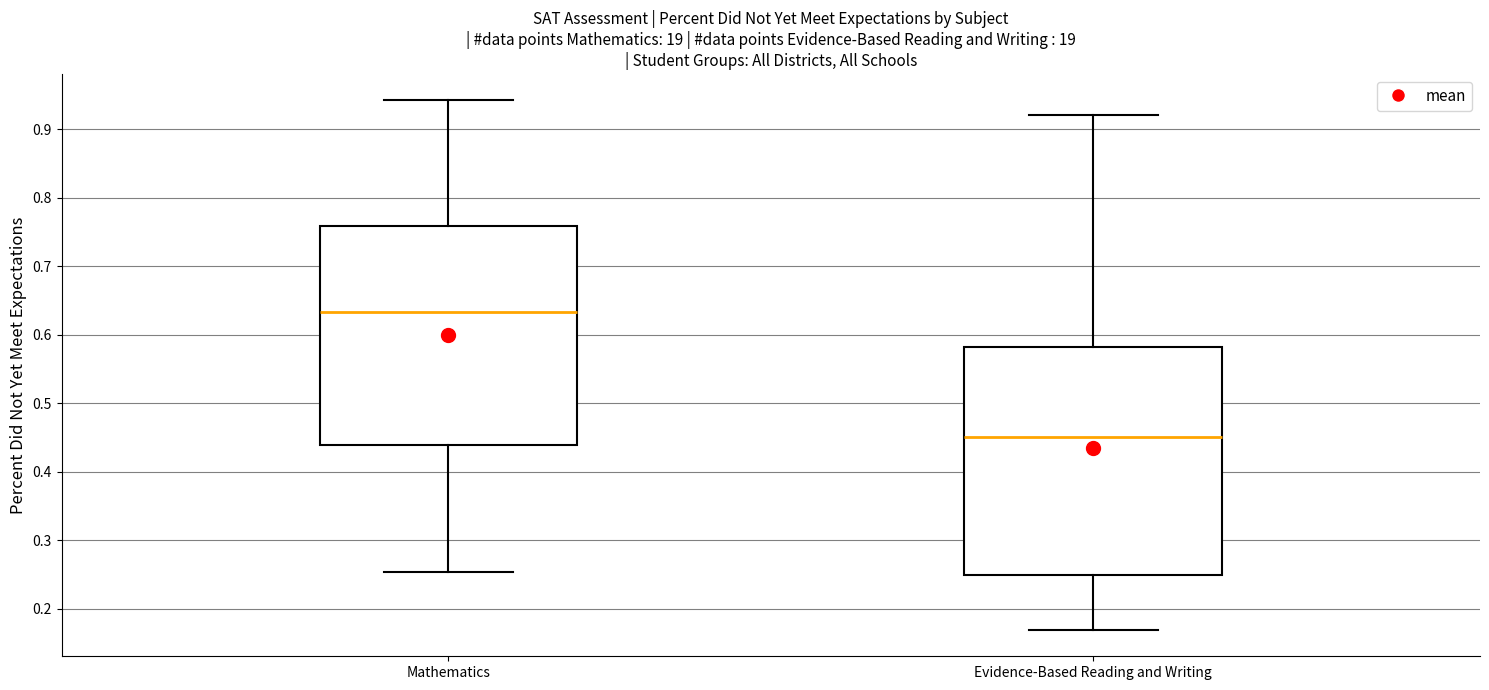

Which box's median line is the highest?

Mathematics